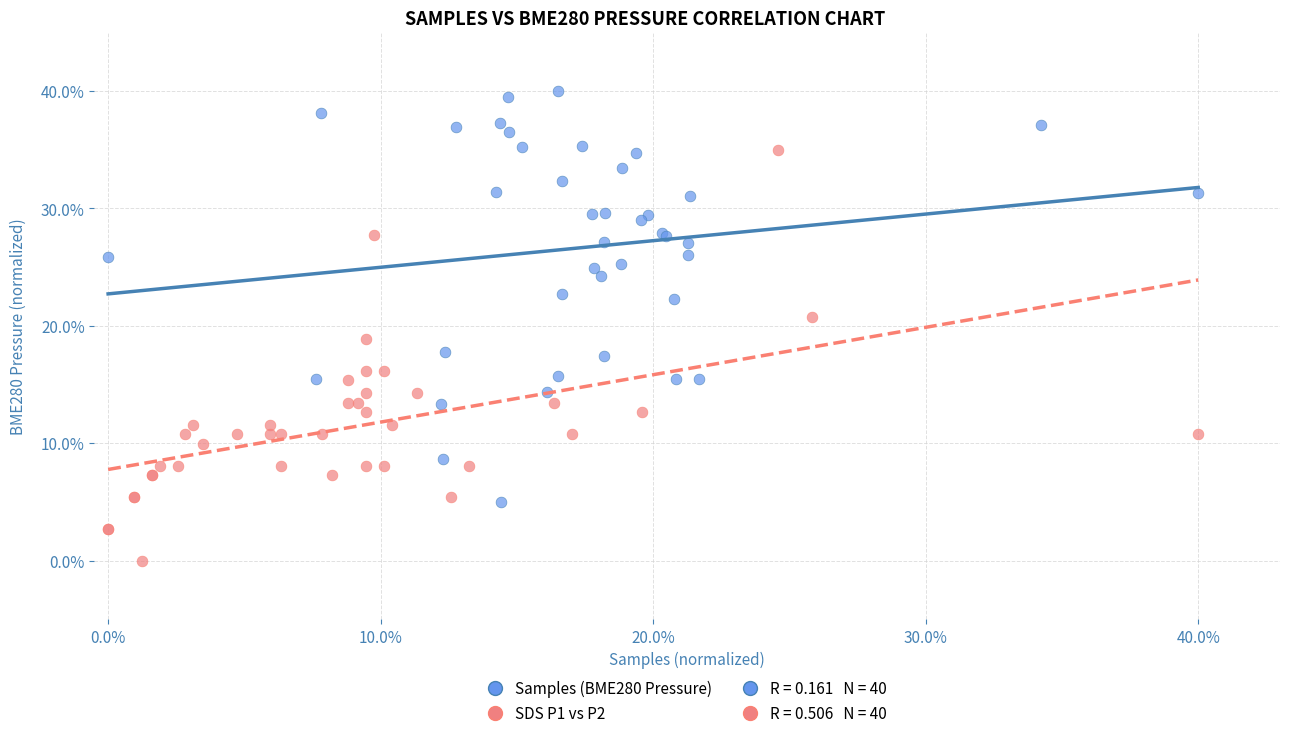

Which series contains the highest Y value?

Samples (BME280 Pressure)